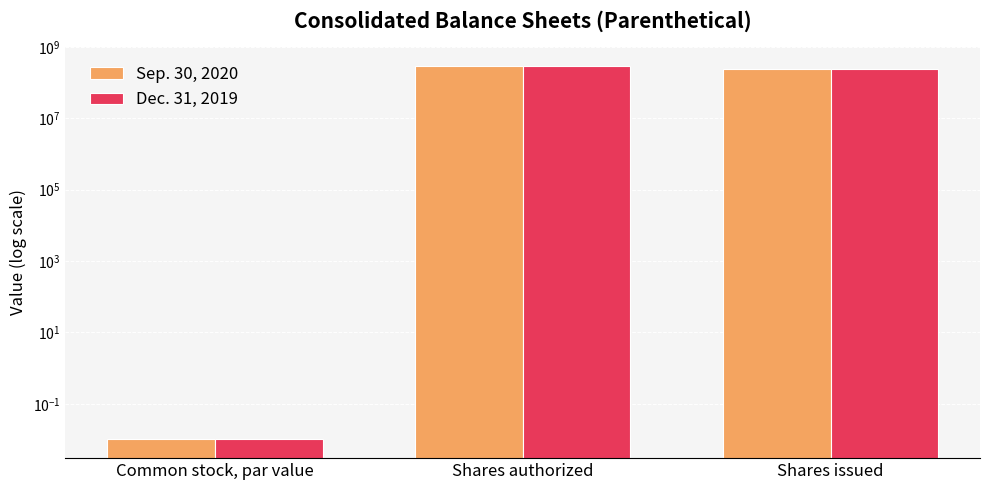

Are the bars grouped side by side (vs. stacked)?

Yes